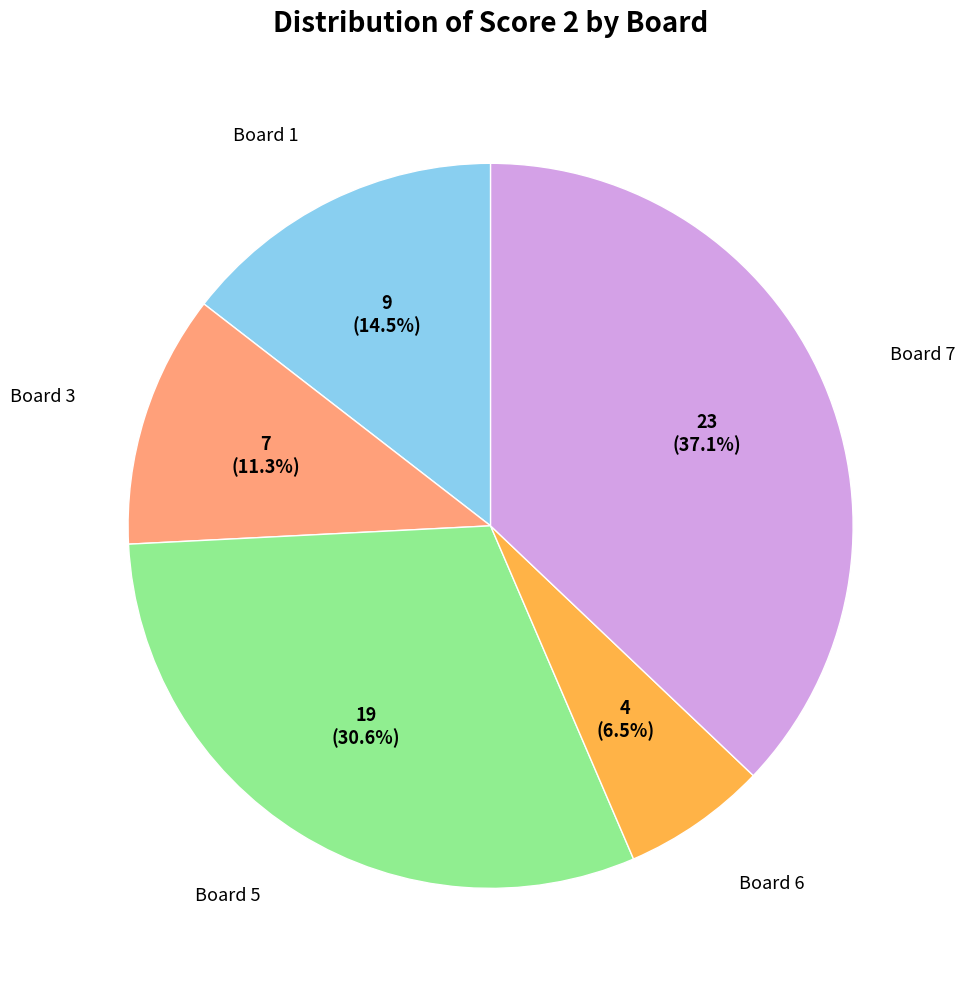

Does any single category account for the majority?

No